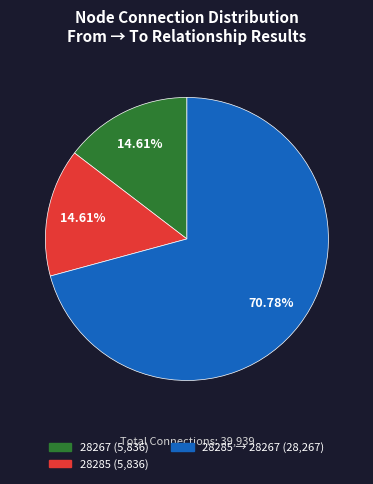

Which has a higher value, 28285 → 28267 (28,267) or 28285 (5,836)?

28285 → 28267 (28,267)